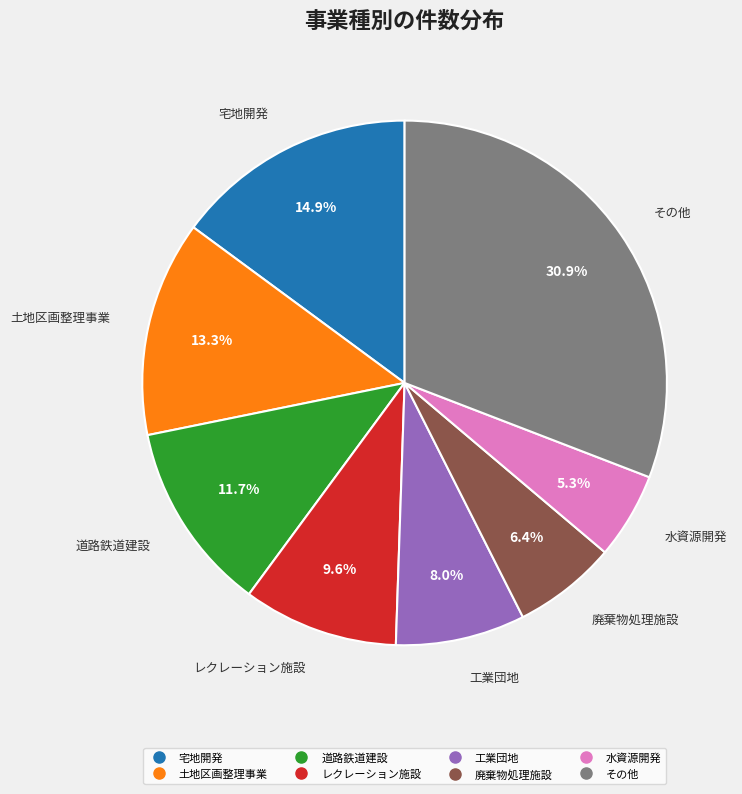

What portion of the pie excludes 水資源開発?

94.7%